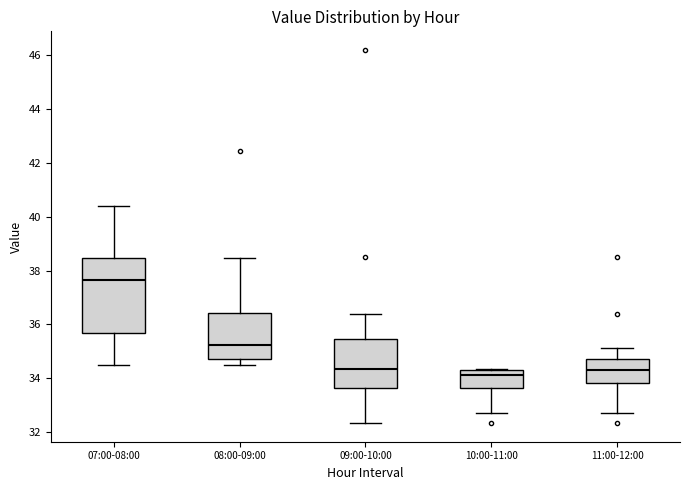

Reading left to right, transcribe this box plot: for each box, give where its median line is, the range the box spans, and where its two whiskers end, as read against the y-axis. The values are not printed on the chart, so give them approximately, as read against the axis.

07:00-08:00: median 37.6, box 35.6 to 38.4, whiskers 34.6 to 40.4
08:00-09:00: median 35.2, box 34.8 to 36.4, whiskers 34.6 to 38.4
09:00-10:00: median 34.4, box 33.6 to 35.4, whiskers 32.4 to 36.4
10:00-11:00: median 34.2, box 33.6 to 34.4, whiskers 32.8 to 34.4
11:00-12:00: median 34.4, box 33.8 to 34.8, whiskers 32.8 to 35.2